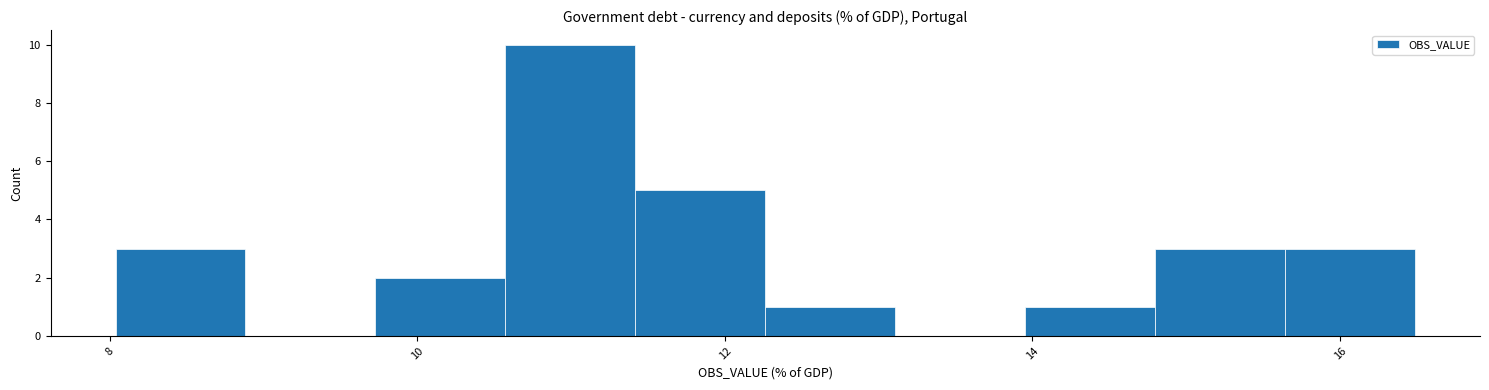

Reading left to right, list every bar in this chart as the range it spans on the x-axis followed by its height. Neither the bar edges nor the heights are printed on the chart, so give them approximately, as read against the axes.

8.0 to 8.8: 3
8.8 to 9.8: 0
9.8 to 10.6: 2
10.6 to 11.4: 10
11.4 to 12.2: 5
12.2 to 13.2: 1
13.2 to 14.0: 0
14.0 to 14.8: 1
14.8 to 15.6: 3
15.6 to 16.4: 3